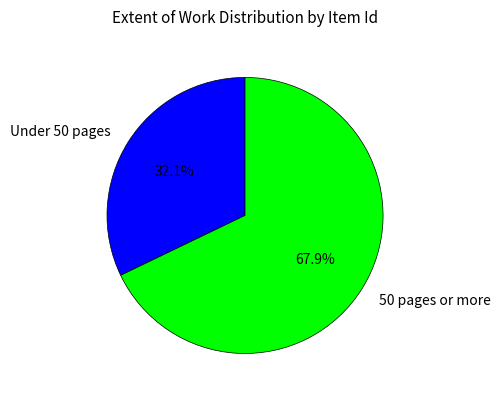

Between 50 pages or more and Under 50 pages, which is larger?

50 pages or more